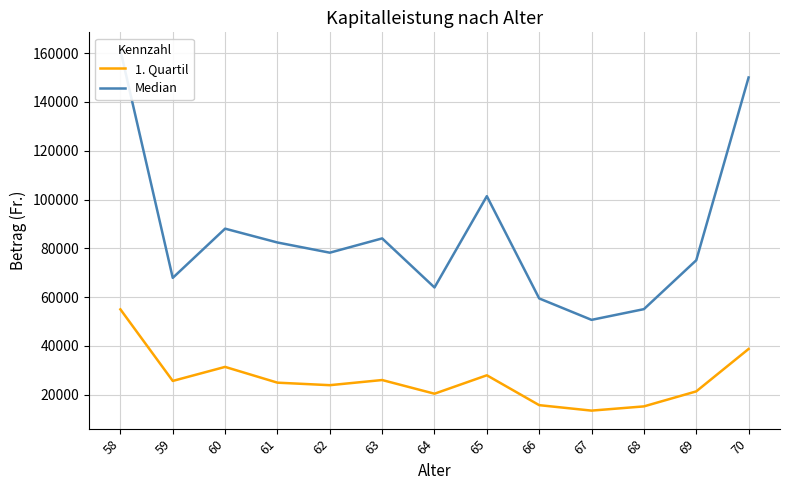

What is the total value across all series at 66?

75223.0